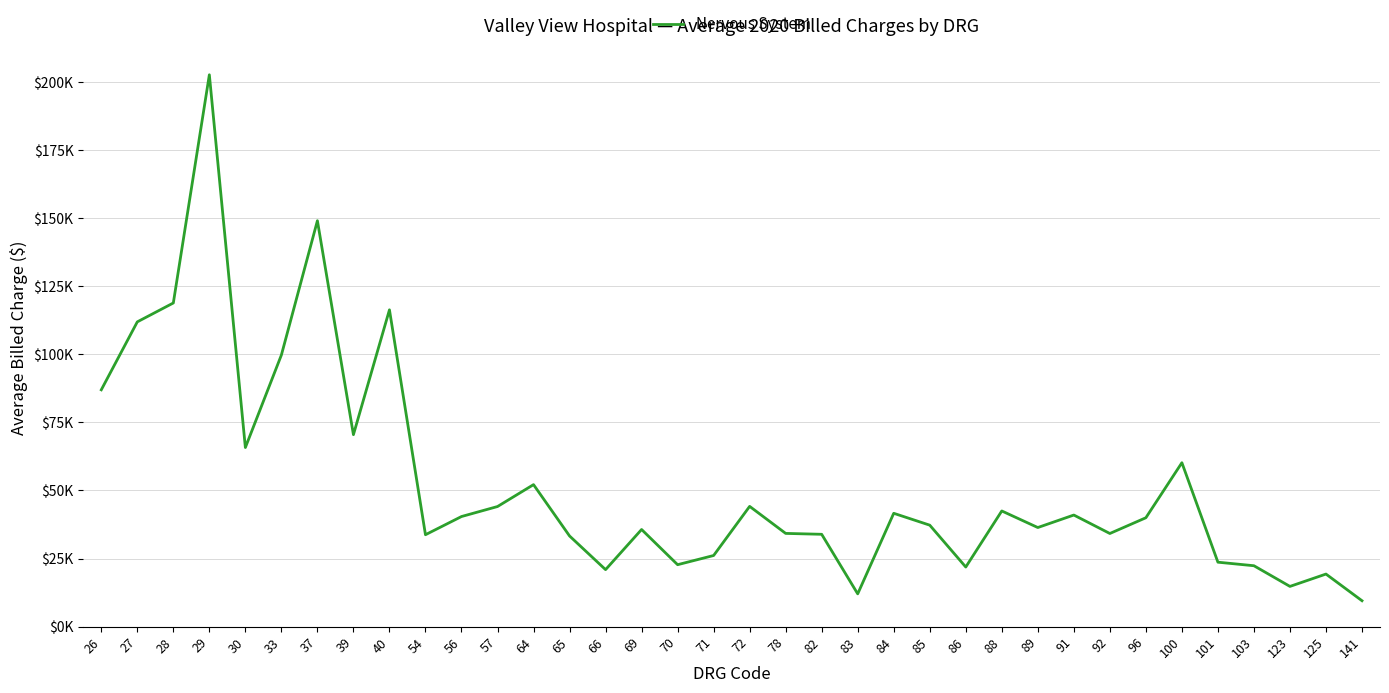

Reading left to right, extract all data points from this chart.

26=86960.5	27=111906.6	28=118841.0	29=202618.8	30=65771.4	33=99736.0	37=149037.8	39=70492.8	40=116325.0	54=33757.4	56=40436.0	57=44109.0	64=52149.5	65=33302.8	66=20940.4	69=35681.4	70=22757.2	71=26130.4	72=44167.7	78=34243.6	82=33915.4	83=12052.3	84=41627.3	85=37270.2	86=21899.7	88=42484.1	89=36399.3	91=40988.0	92=34210.1	96=39991.2	100=60194.9	101=23673.8	103=22375.8	123=14784.5	125=19318.7	141=9526.3